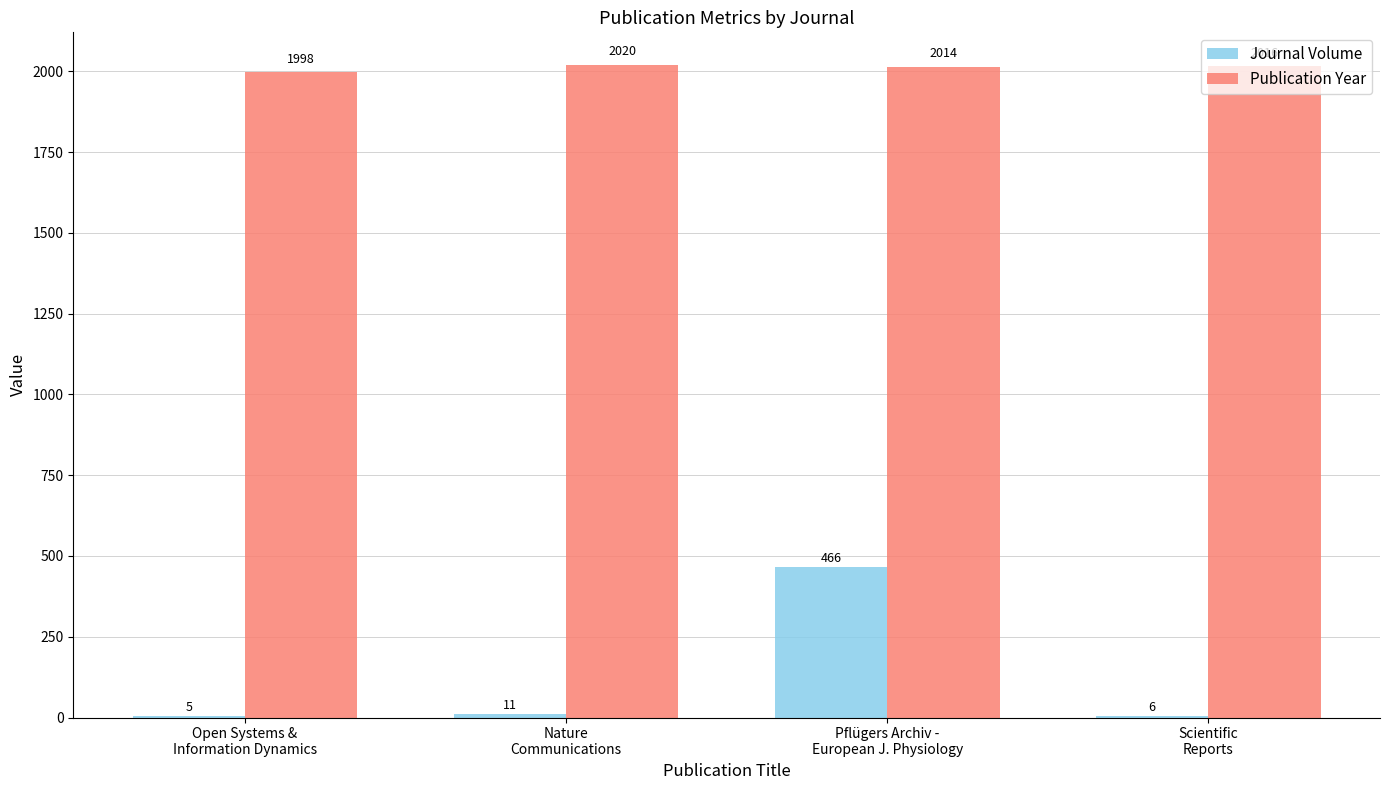

Is it true that Journal Volume equals 6 at Scientific
Reports?

True